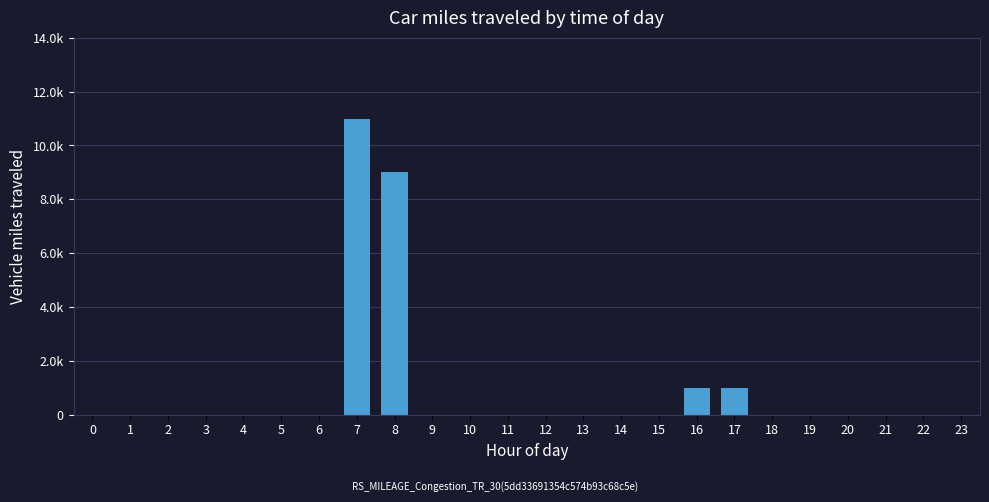

List the labels in order of value, smallest first.

0, 1, 2, 3, 4, 5, 6, 9, 10, 11, 12, 13, 14, 15, 18, 19, 20, 21, 22, 23, 16, 17, 8, 7